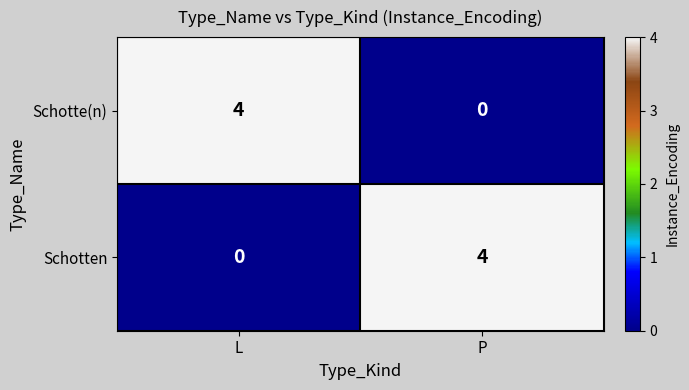

The Schotten series shows 2 at L. True or false?

False